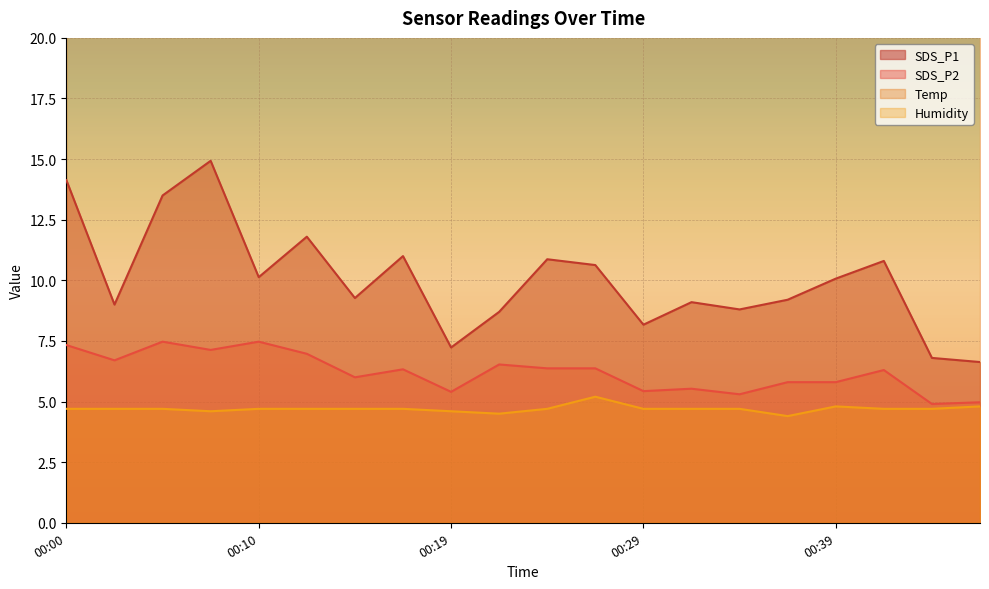

True or false: SDS_P1 and Humidity cross at least once.

False